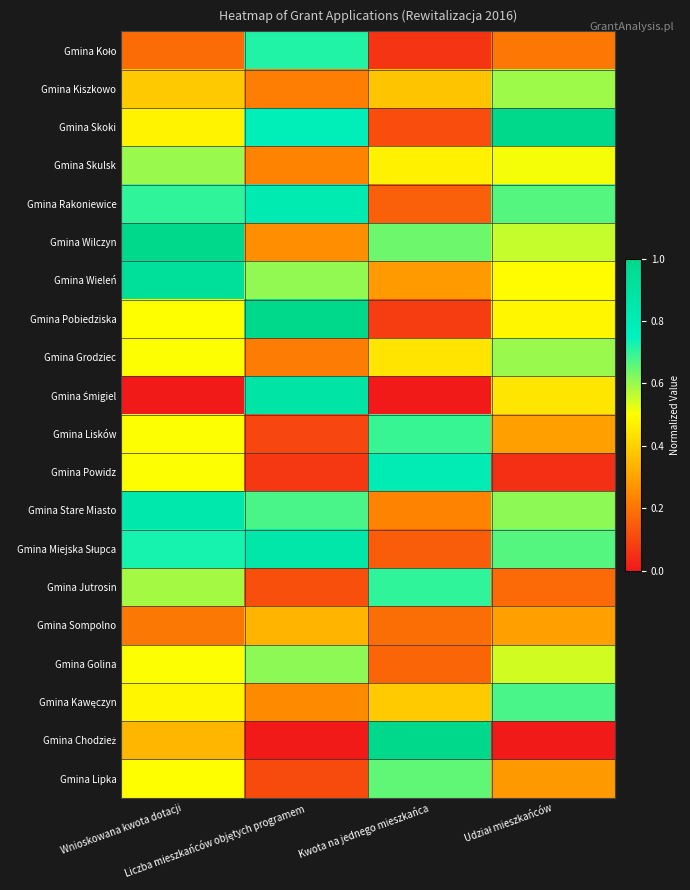

Which series has the widest spread of values?

Gmina Chodzież